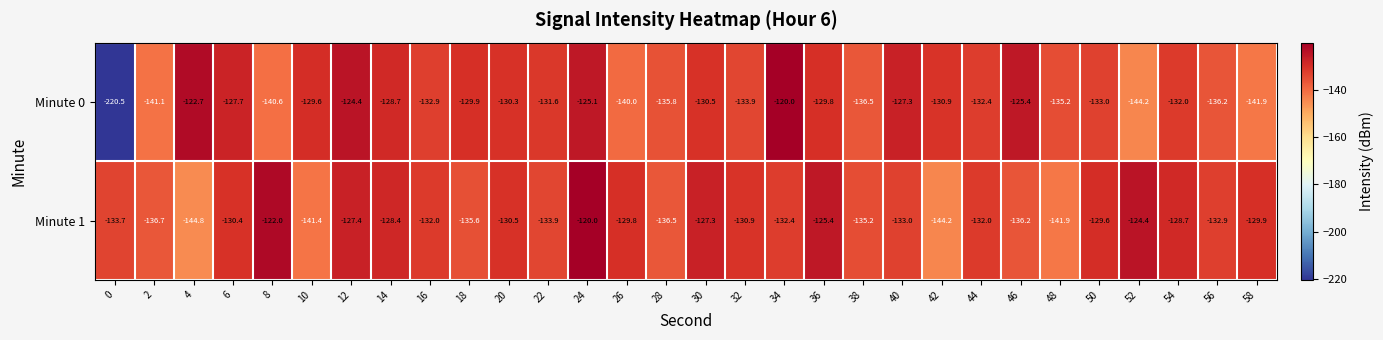

At which label does Minute 0 reach its peak?

34